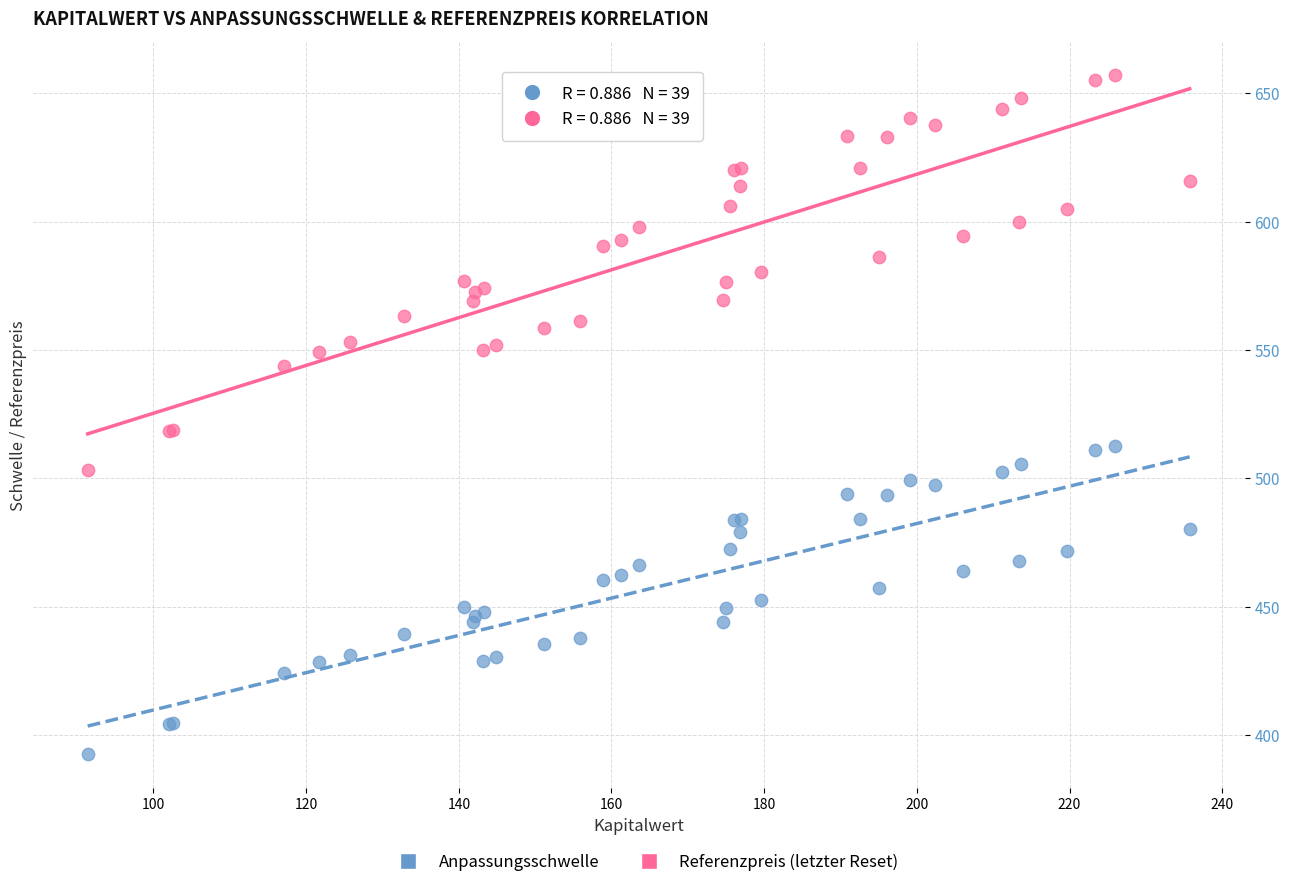

Which series contains the lowest Y value?

Anpassungsschwelle